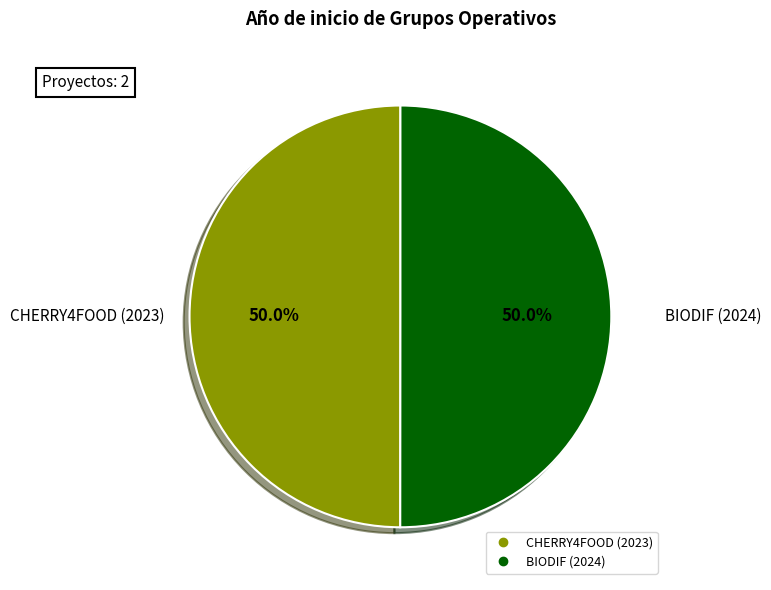

What percentage is NOT represented by CHERRY4FOOD (2023)?

50.0%